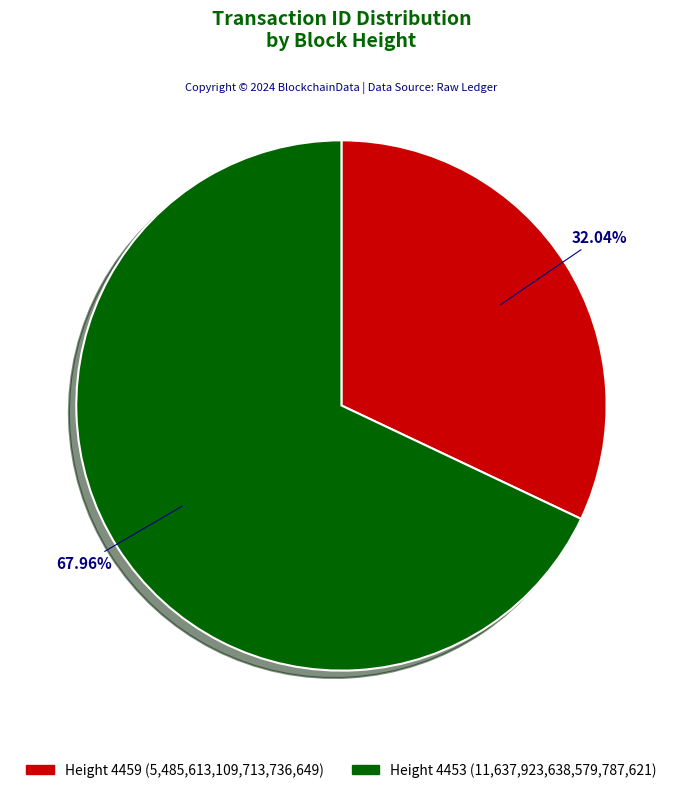

What is the ratio of the value at Height 4453 (11,637,923,638,579,787,621) to the value at Height 4459 (5,485,613,109,713,736,649)?

2.1